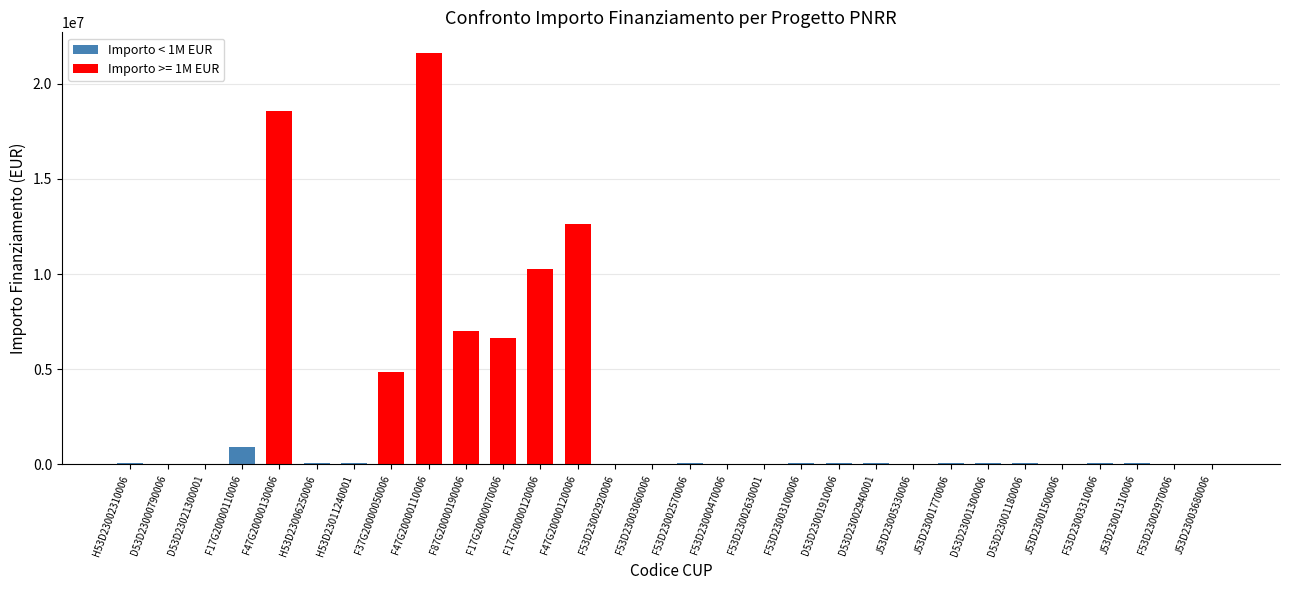

How many series are shown in this chart?

1